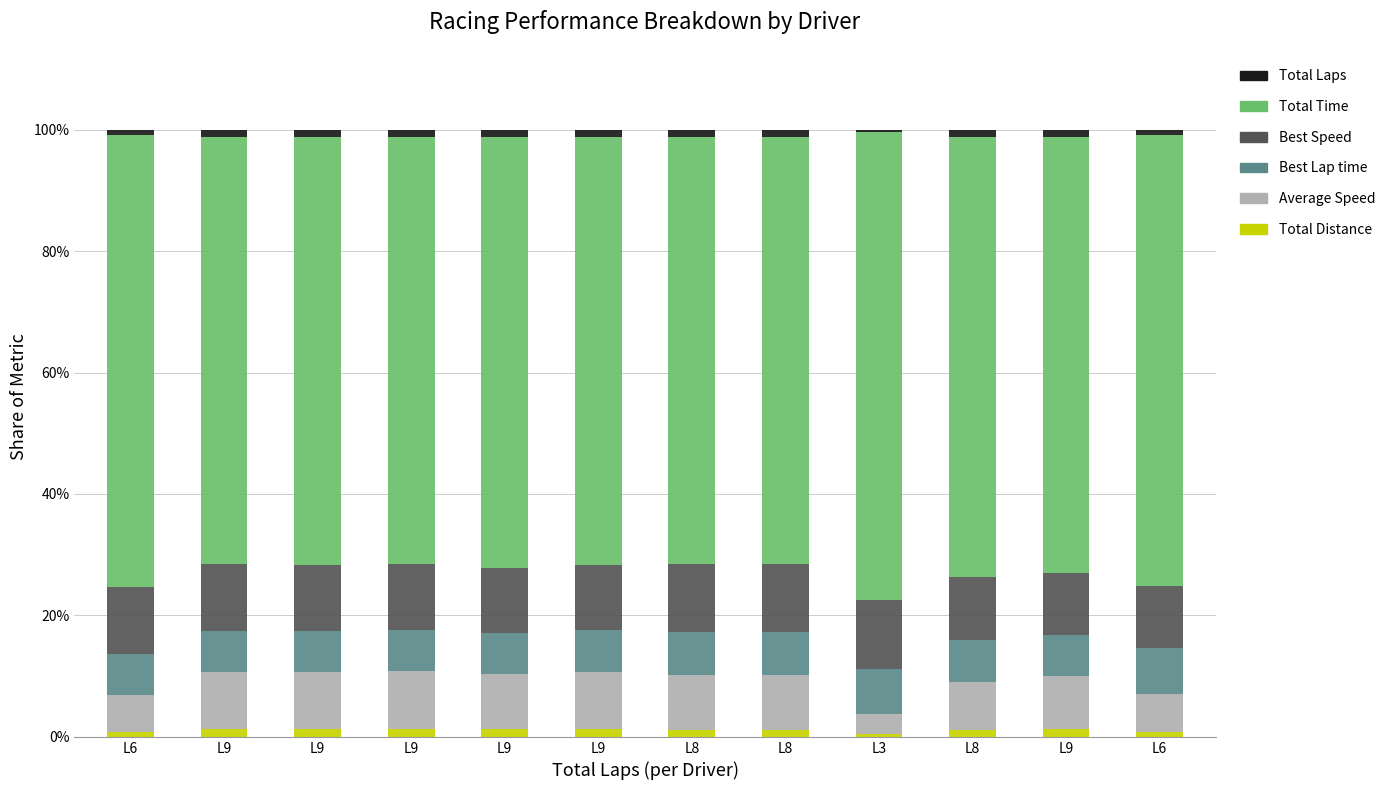

Rank the series at L6 from lowest to highest value.

Total Distance, Total Laps, Average Speed, Best Lap time, Best Speed, Total Time